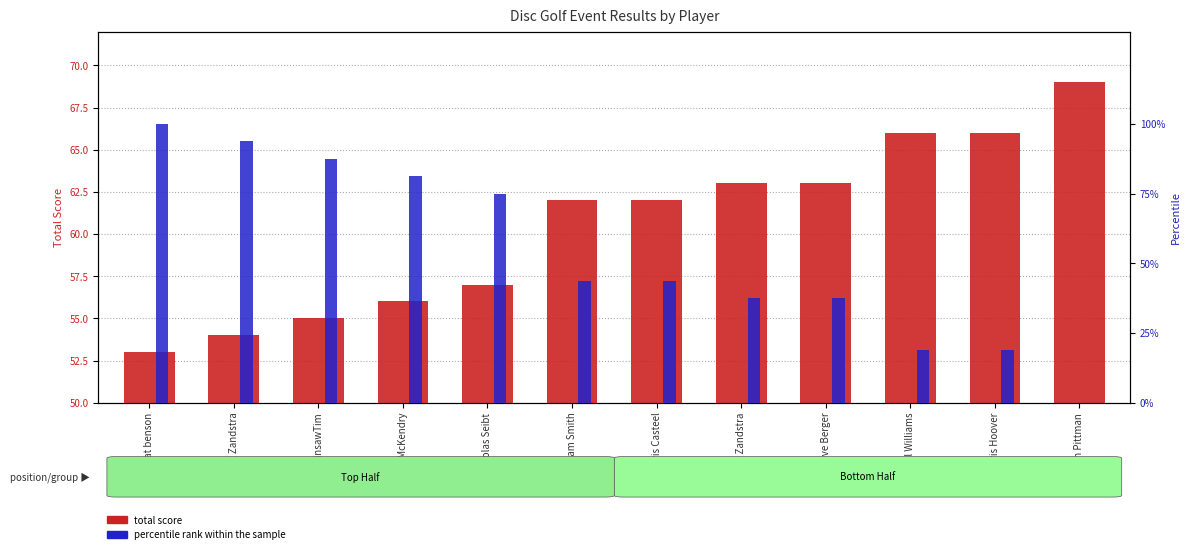

What is the label of the 10th bar from the right?

ChainsawTim